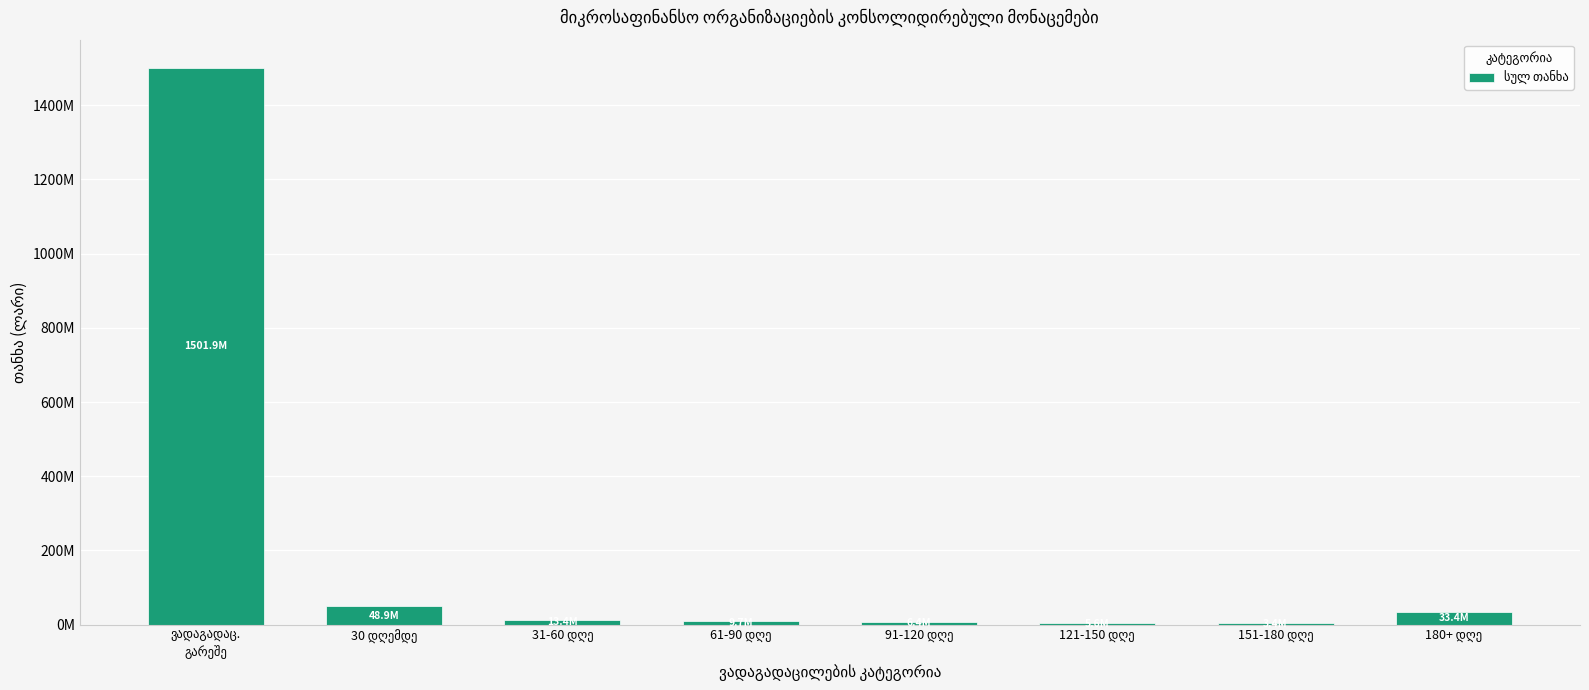

Rank the categories by value from lowest to highest.

151-180 დღე, 121-150 დღე, 91-120 დღე, 61-90 დღე, 31-60 დღე, 180+ დღე, 30 დღემდე, ვადაგადაც.
გარეშე